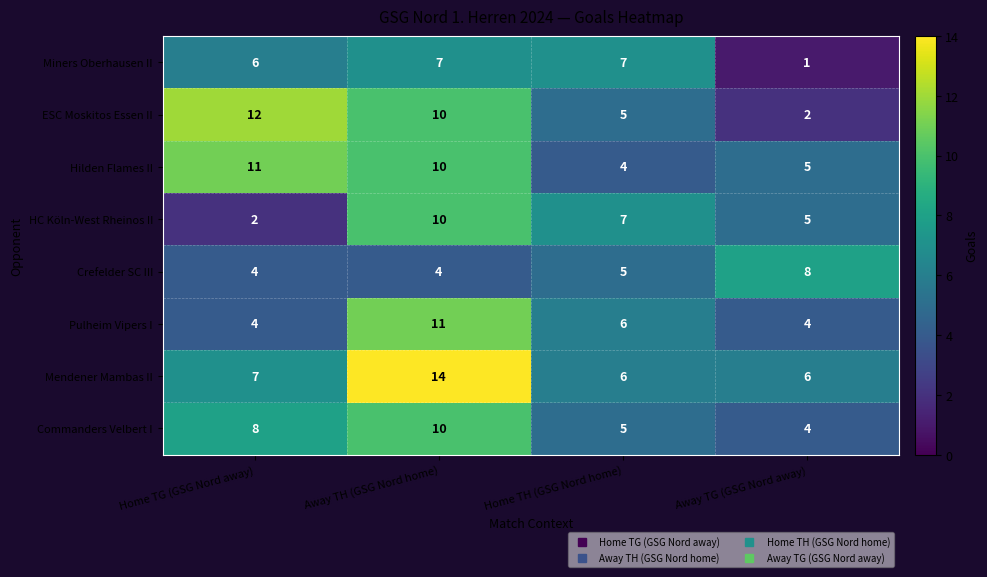

At which label does Pulheim Vipers I first exceed 6?

Away TH (GSG Nord home)